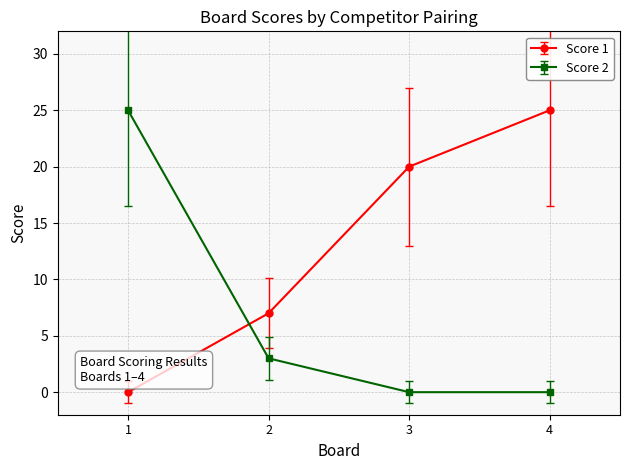

How many data points in Score 2 are less than 3?

2